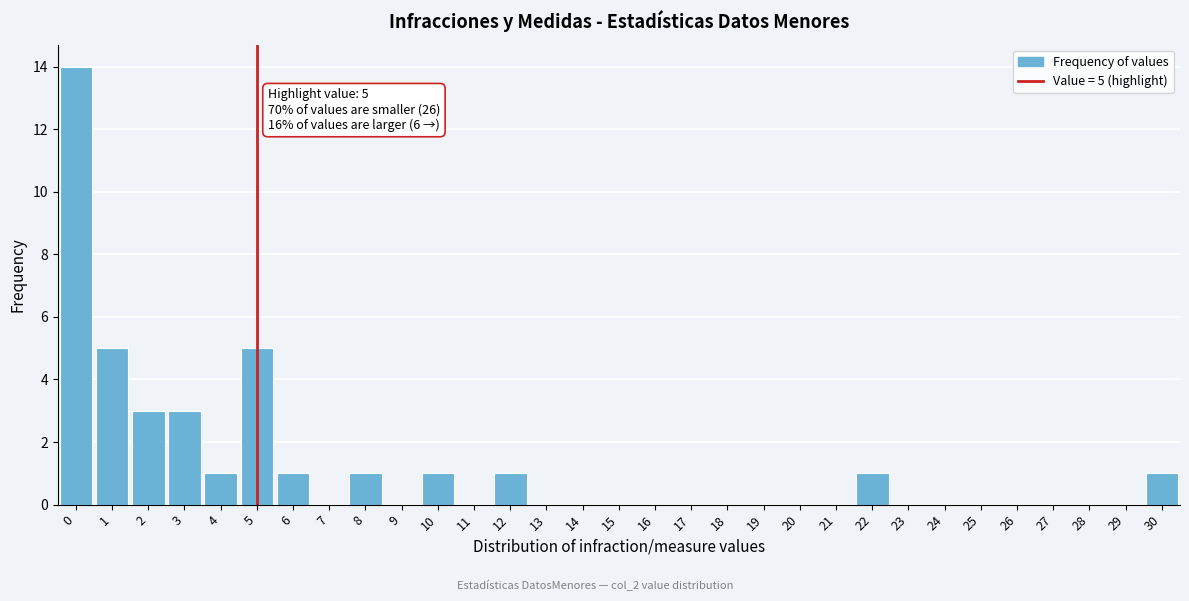

Over which range of the x-axis is the bar tallest?

-0.5 to 0.5